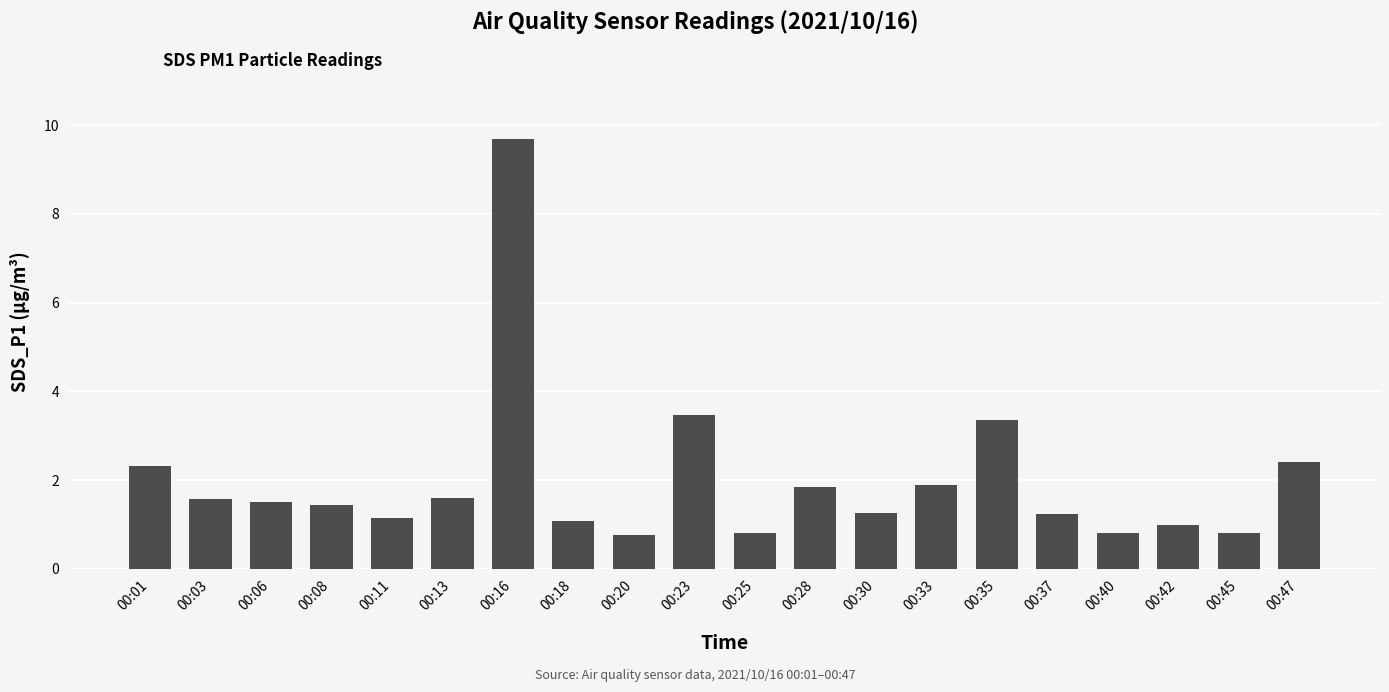

Which has a higher value, 00:01 or 00:28?

00:01